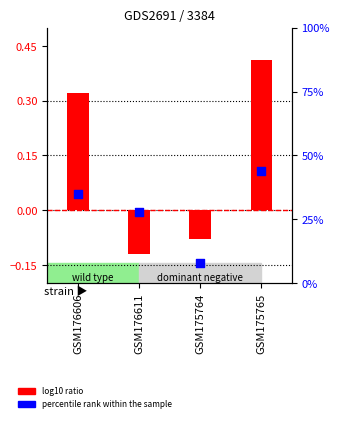

Which series has the widest spread of Y values?

percentile rank within the sample